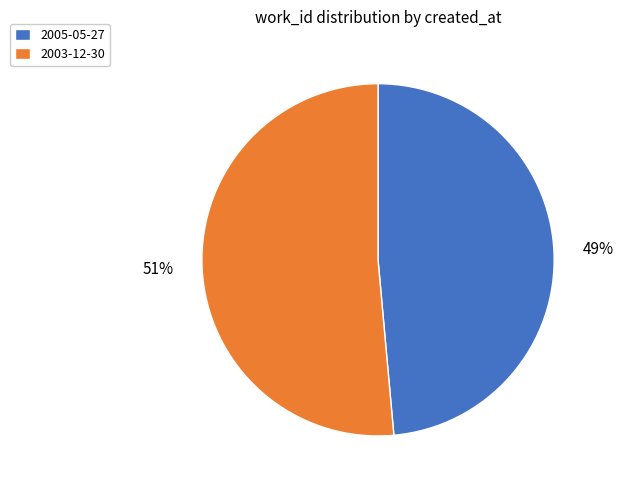

Combined, do 2005-05-27 and 2003-12-30 account for over 50%?

Yes